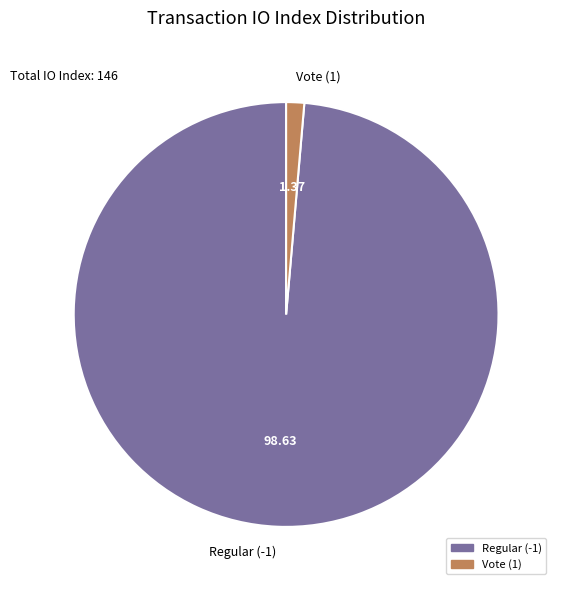

True or false: Vote (1) accounts for 11% of the total.

False